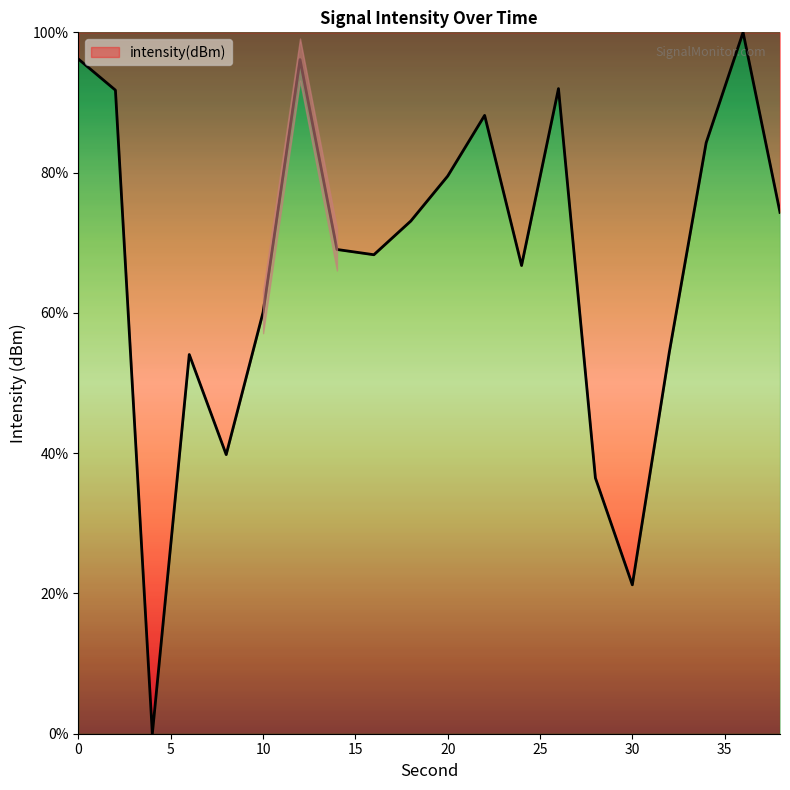

What is the maximum value shown in the chart?

100.0